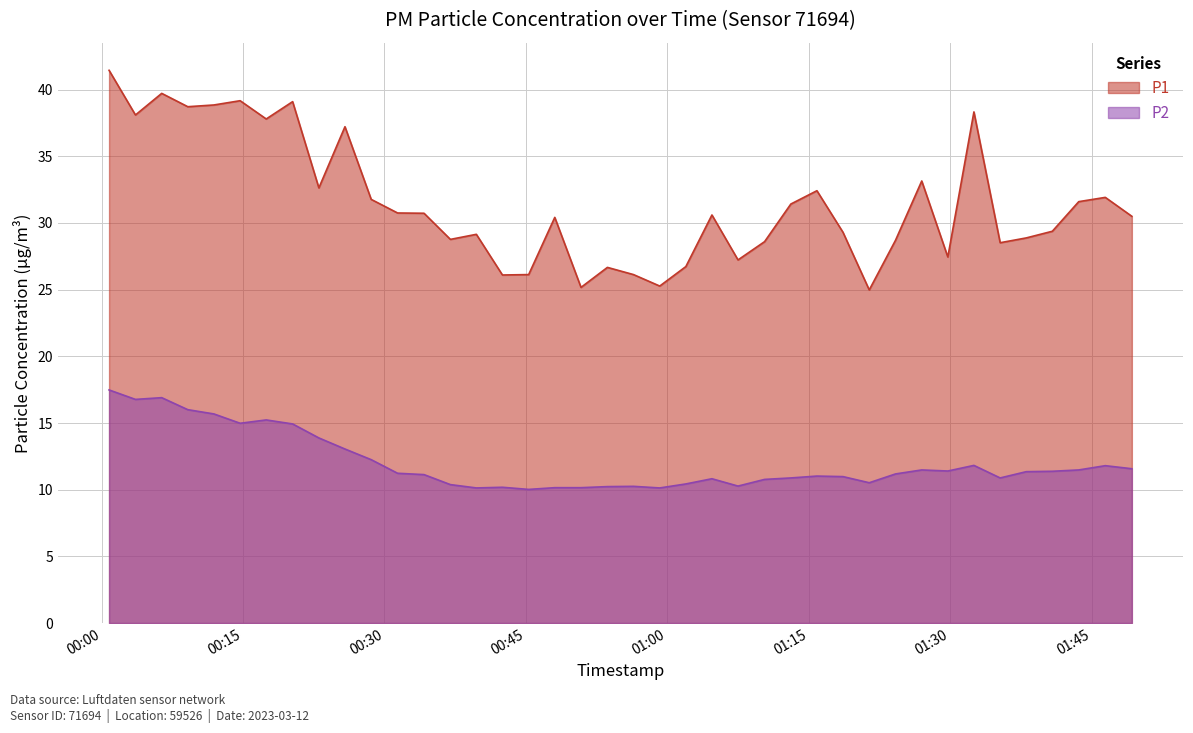

At which category is the sum across all series the highest?

2023-03-12T00:00:48